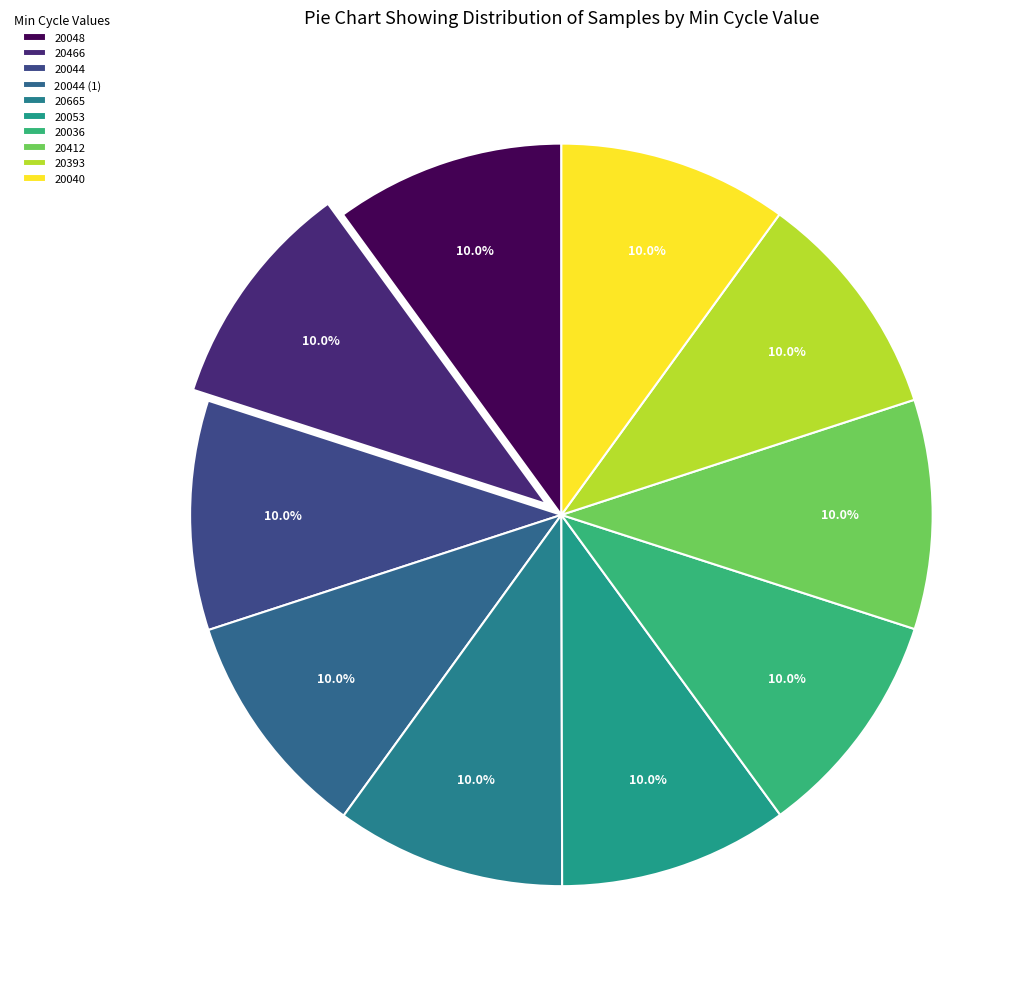

How many segments does this pie chart have?

10